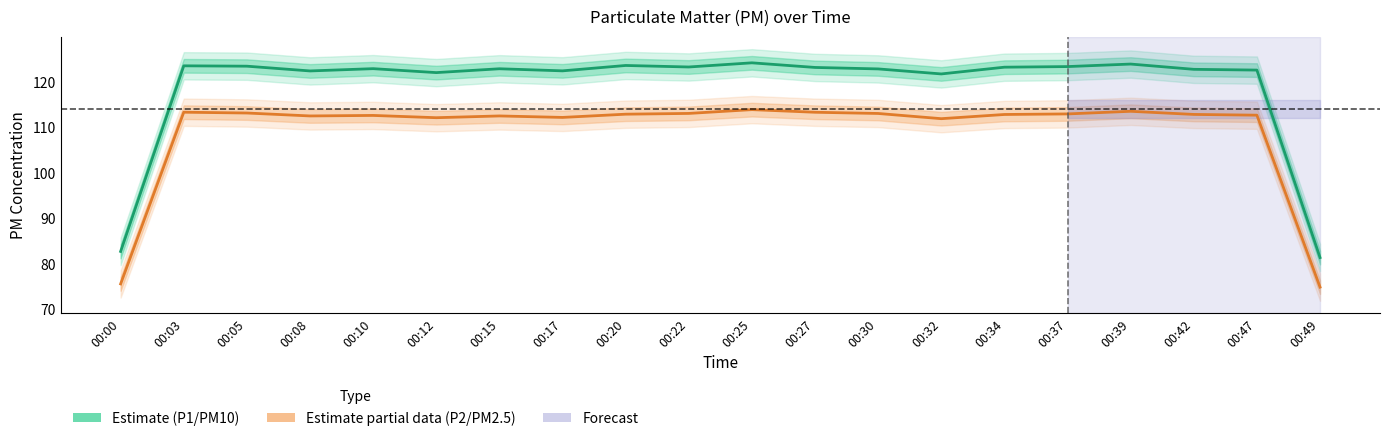

Reading left to right, list all the values displayed in this chart.

P1 (PM10): 00:00=82.8	00:03=123.5	00:05=123.4	00:08=122.4	00:10=122.9	00:12=122.0	00:15=122.8	00:17=122.4	00:20=123.6	00:22=123.2	00:25=124.1	00:27=123.1	00:30=122.8	00:32=121.7	00:34=123.2	00:37=123.3	00:39=123.9	00:42=122.7	00:47=122.6	00:49=81.4
P2 (PM2.5): 00:00=75.6	00:03=113.3	00:05=113.1	00:08=112.5	00:10=112.6	00:12=112.1	00:15=112.5	00:17=112.2	00:20=112.9	00:22=113.0	00:25=113.9	00:27=113.3	00:30=113.0	00:32=111.9	00:34=112.8	00:37=112.9	00:39=113.5	00:42=112.8	00:47=112.7	00:49=74.9